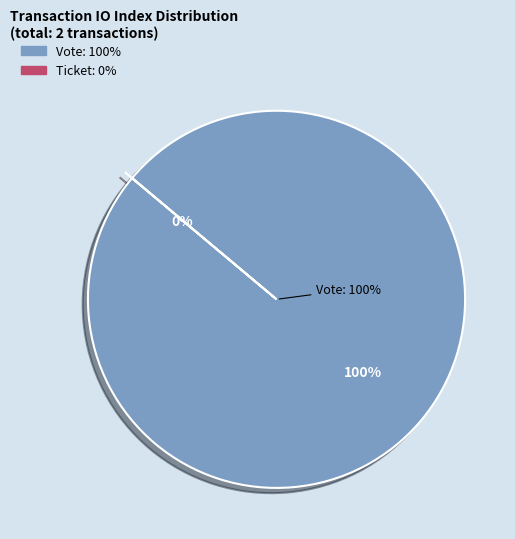

Which has a higher value, Vote or Ticket?

Vote